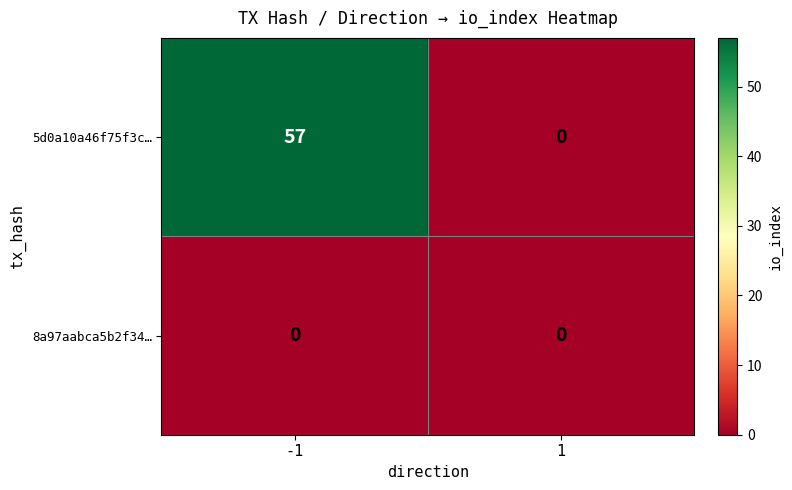

Reading left to right, what are all the values shown in this chart?

5d0a10a46f75f3c…: -1=57	1=0
8a97aabca5b2f34…: -1=0	1=0